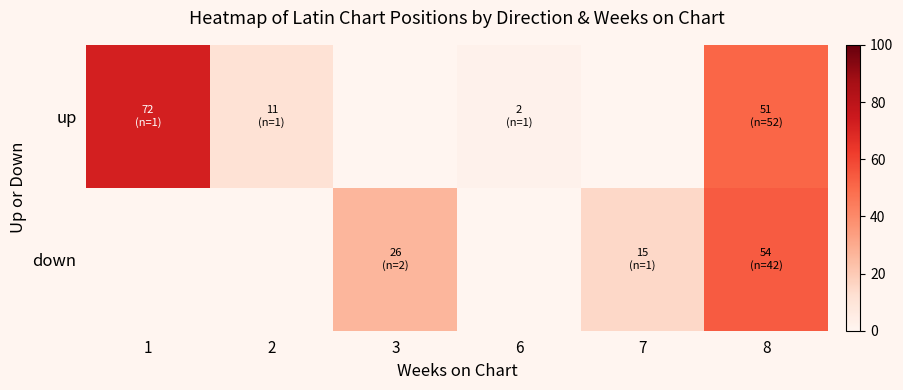

Rank the series at 7 from lowest to highest value.

up, down